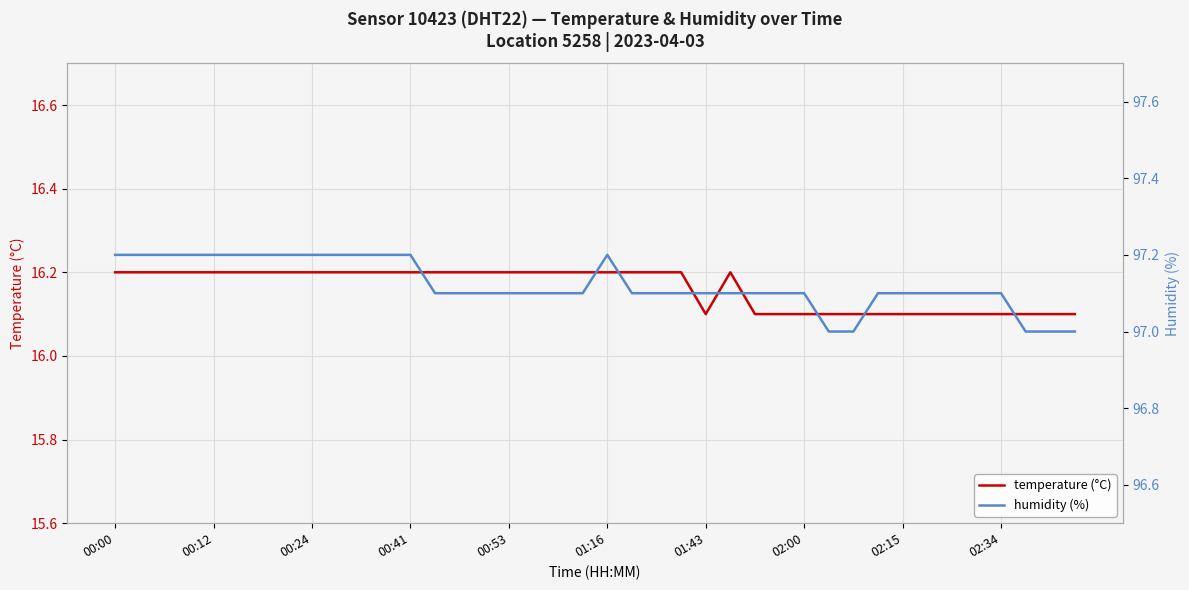

The value of temperature (°C) at 02:00 is 16.1. True or false?

True